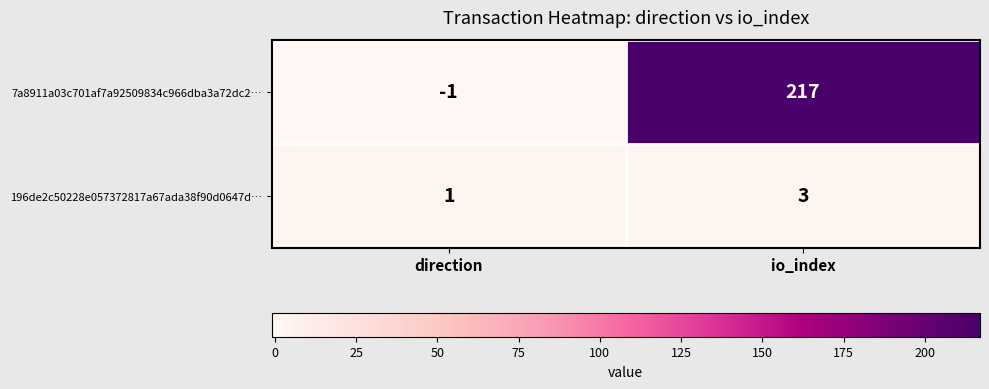

What is the average value of the 7a8911a03c701af7a92509834c966dba3a72dc2… series?

108